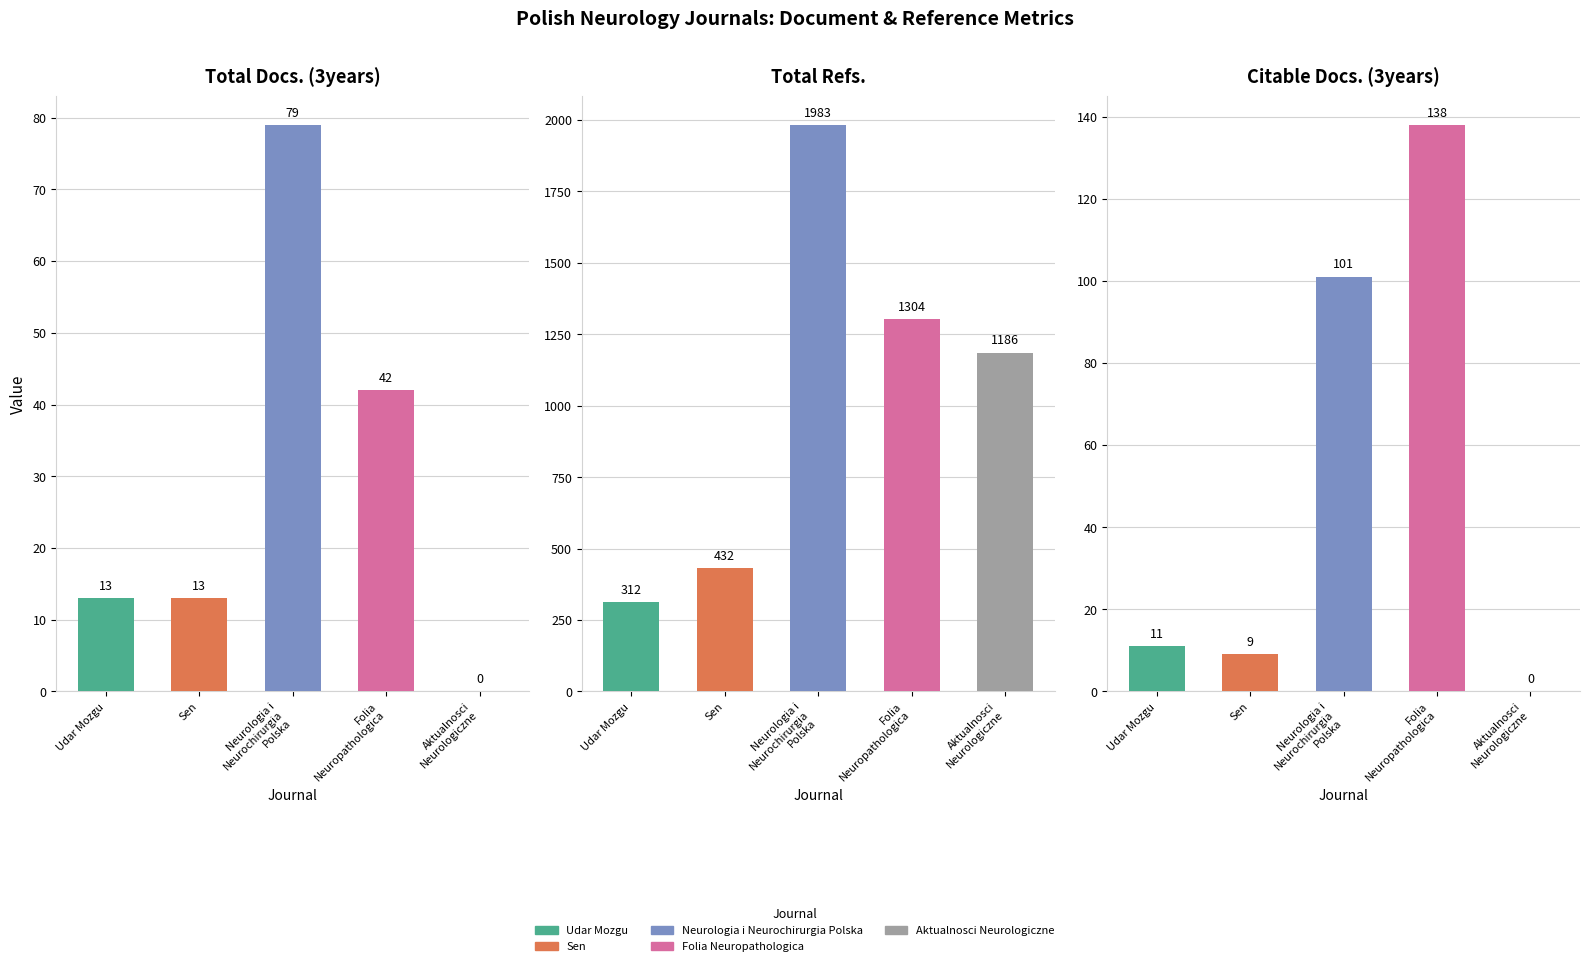

Which category has the highest value across all series?

Neurologia i
Neurochirurgia
Polska